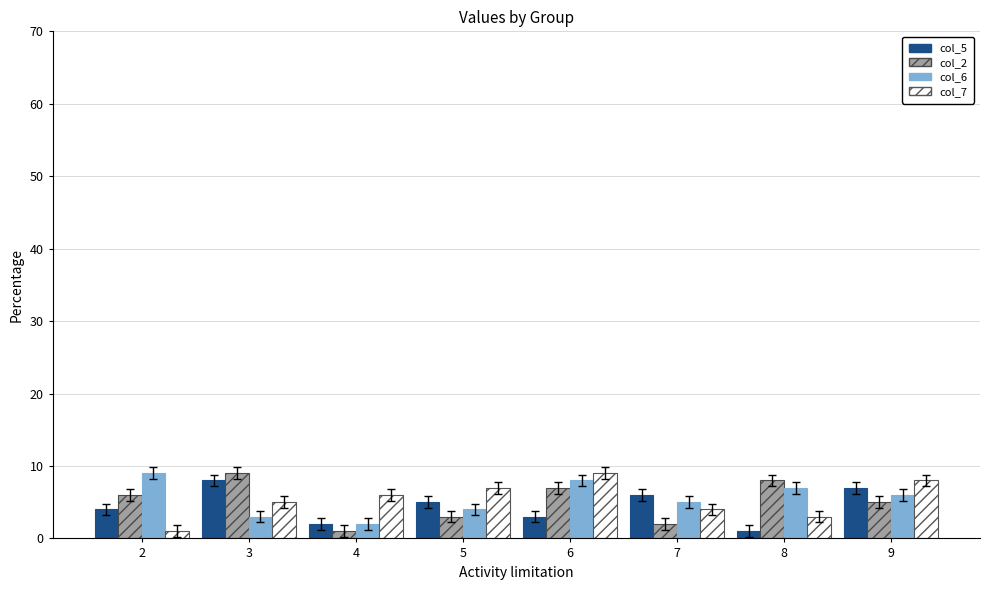

What is the approximate value of col_6 at 7?

5